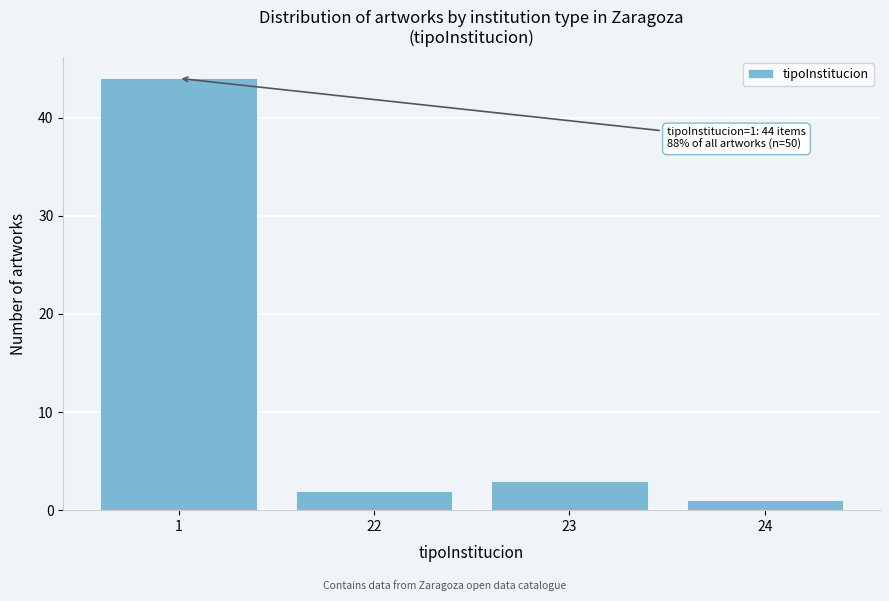

Reading right to left, list all the values displayed in this chart.

24=1	23=3	22=2	1=44